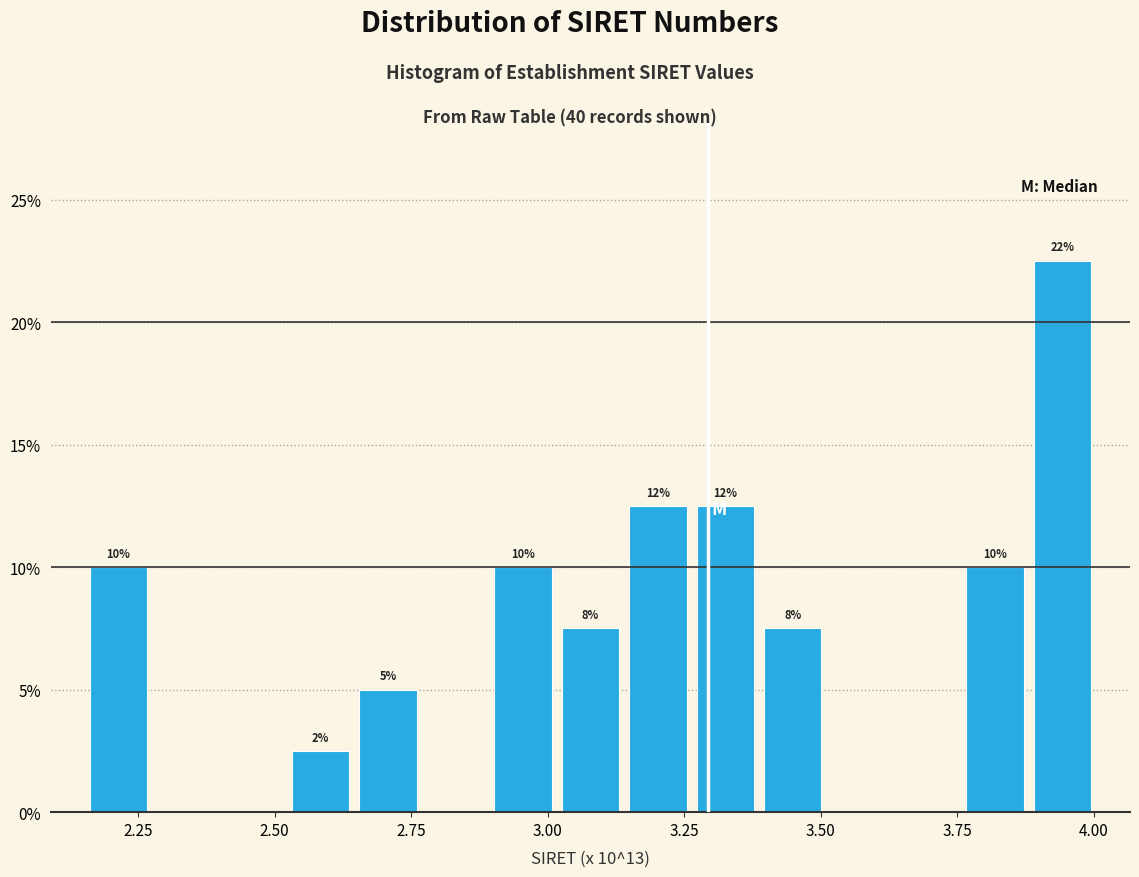

Read against the x-axis, roughly where is the centre of the tallest bar?

3.95